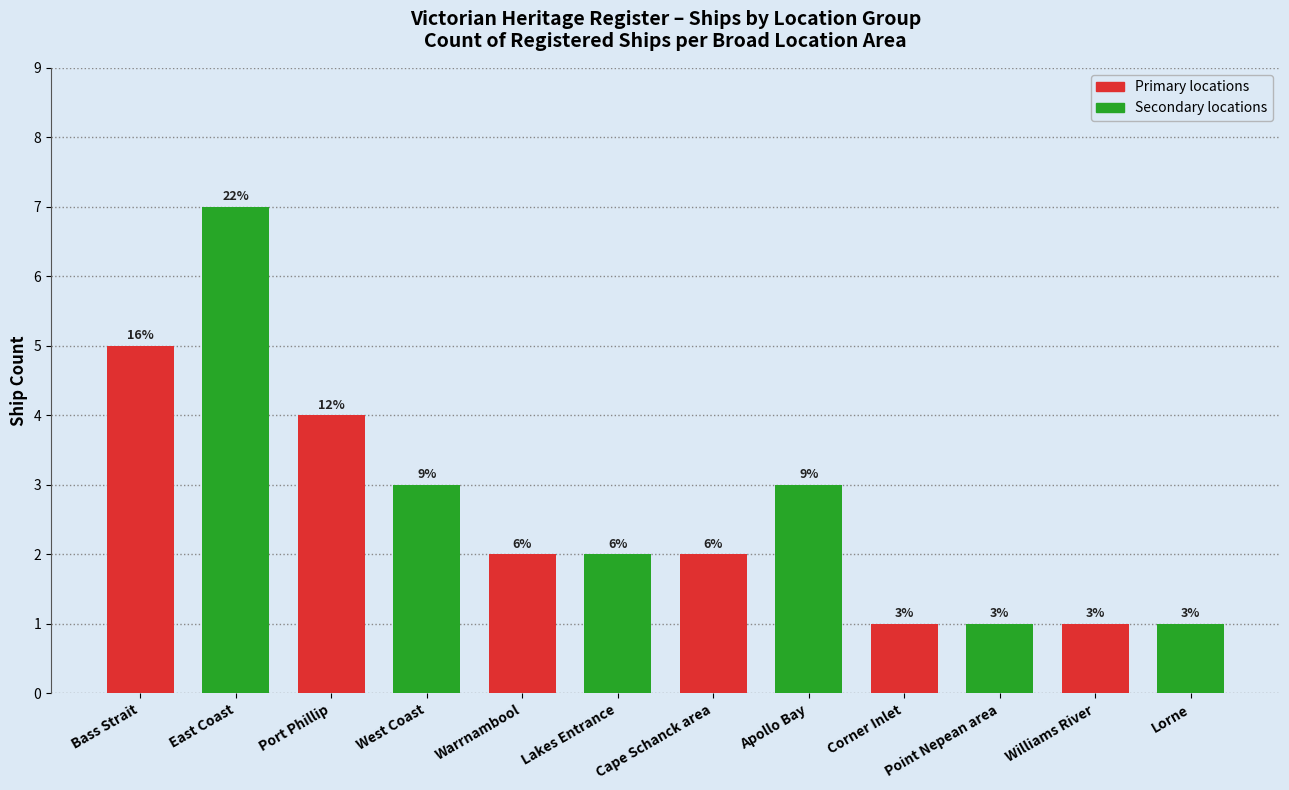

Rank the categories by value from lowest to highest.

Corner Inlet, Point Nepean area, Williams River, Lorne, Warrnambool, Lakes Entrance, Cape Schanck area, West Coast, Apollo Bay, Port Phillip, Bass Strait, East Coast